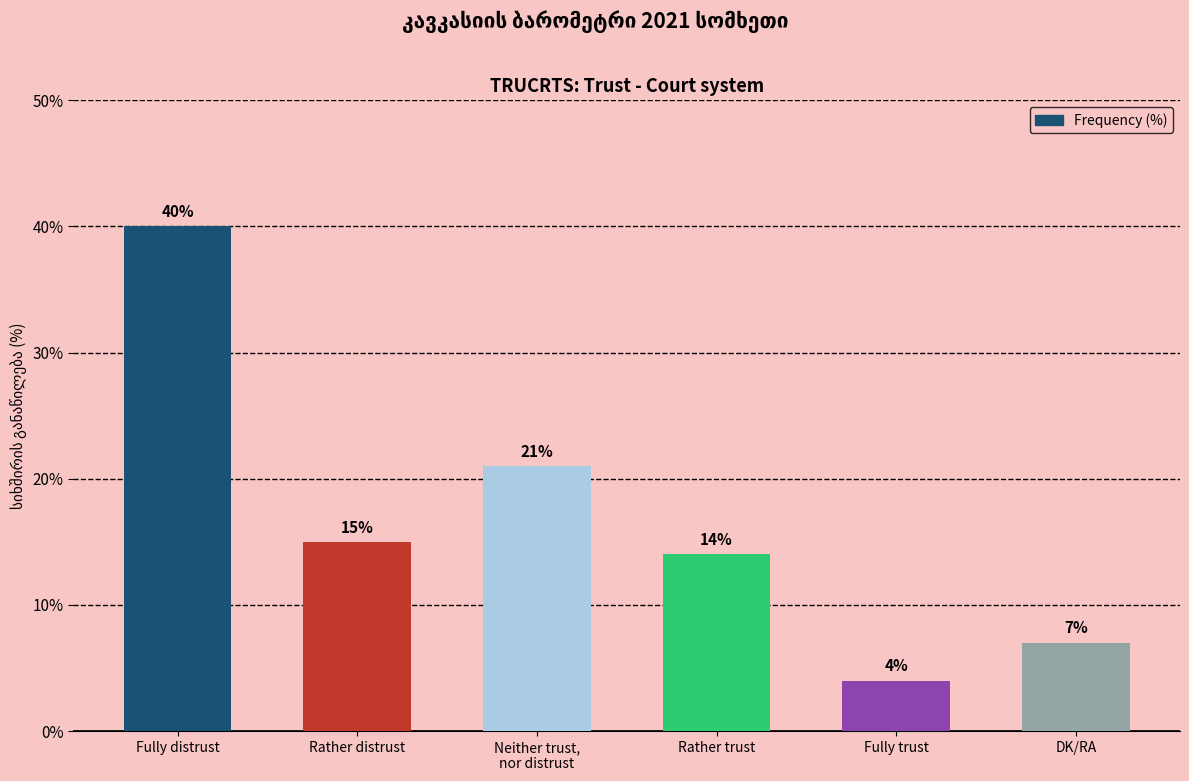

True or false: the data shows 23 at Rather trust.

False